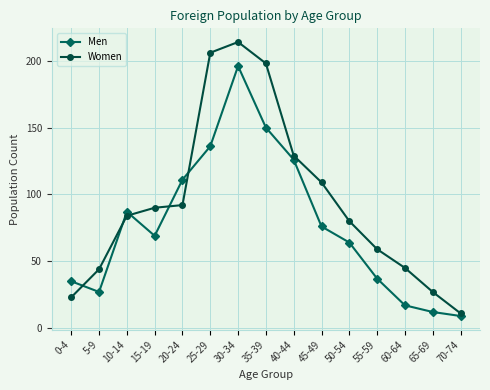

In Women, how many points are higher than both neighbors (excluding endpoints)?

1